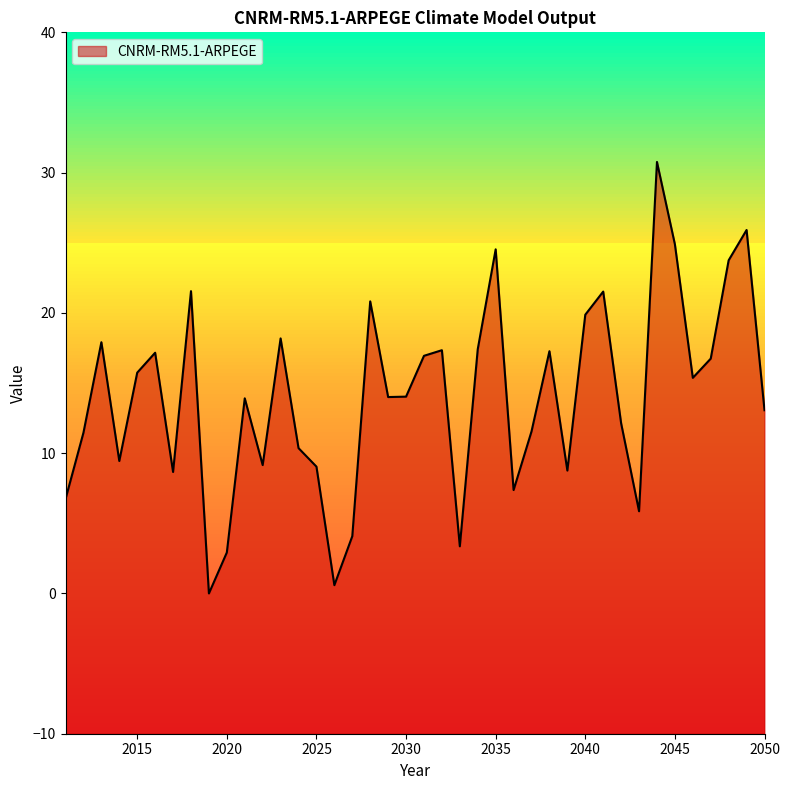

Does the chart display data point markers on the line(s)?

No